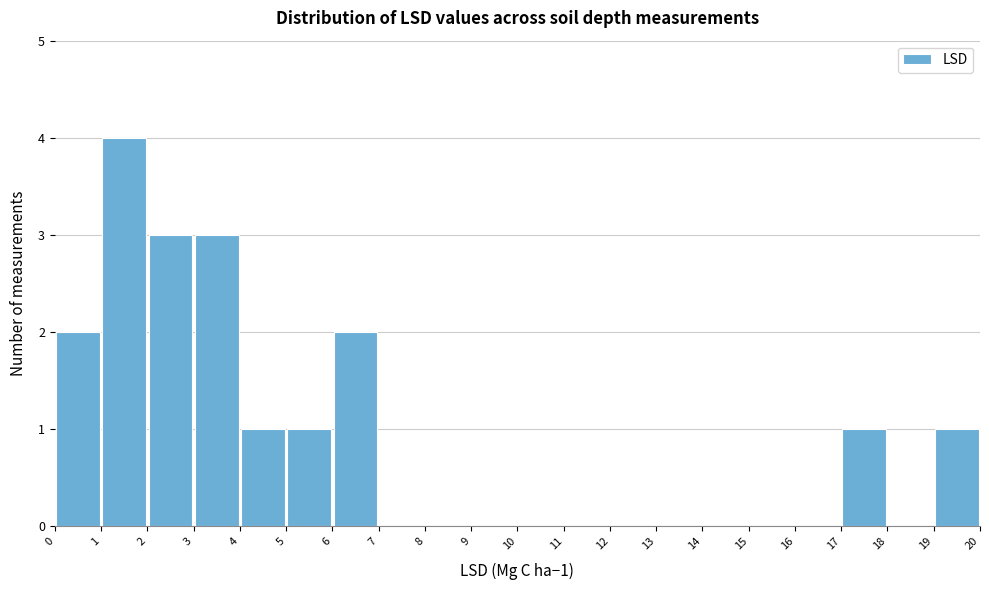

Over which range of the x-axis is the bar tallest?

1 to 2